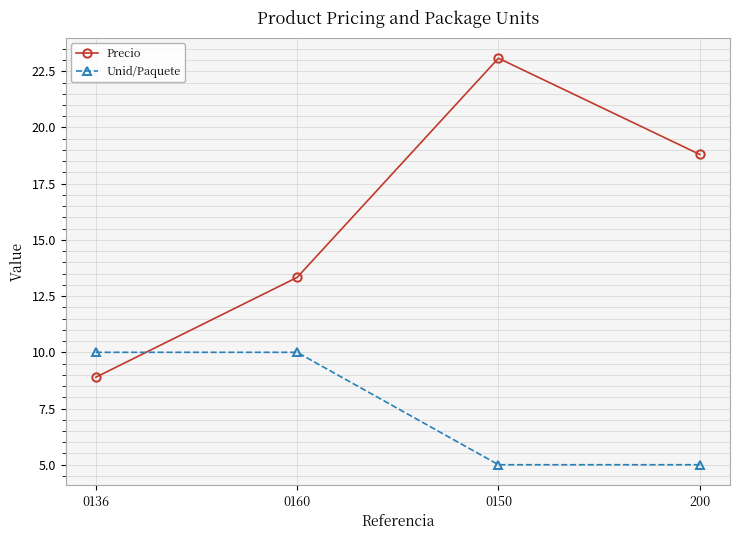

What is the label of the 1st point from the left?

0136